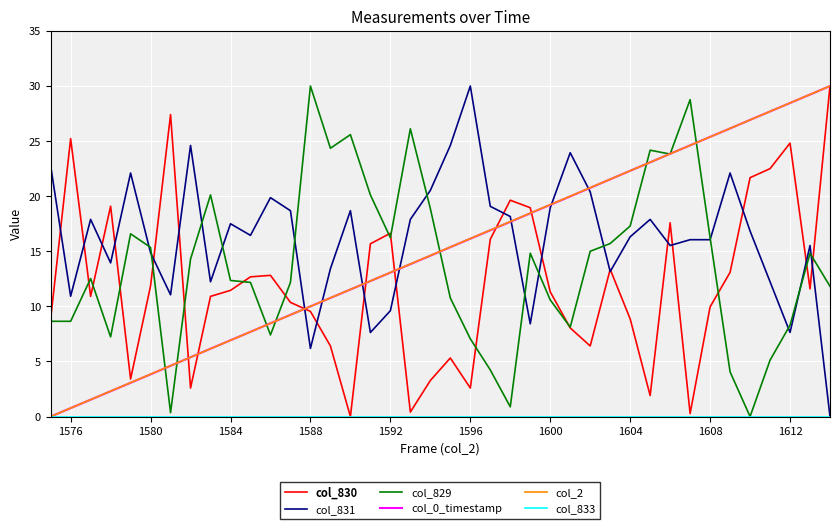

What is the spread (max minus min) of values at 1588?

30.0